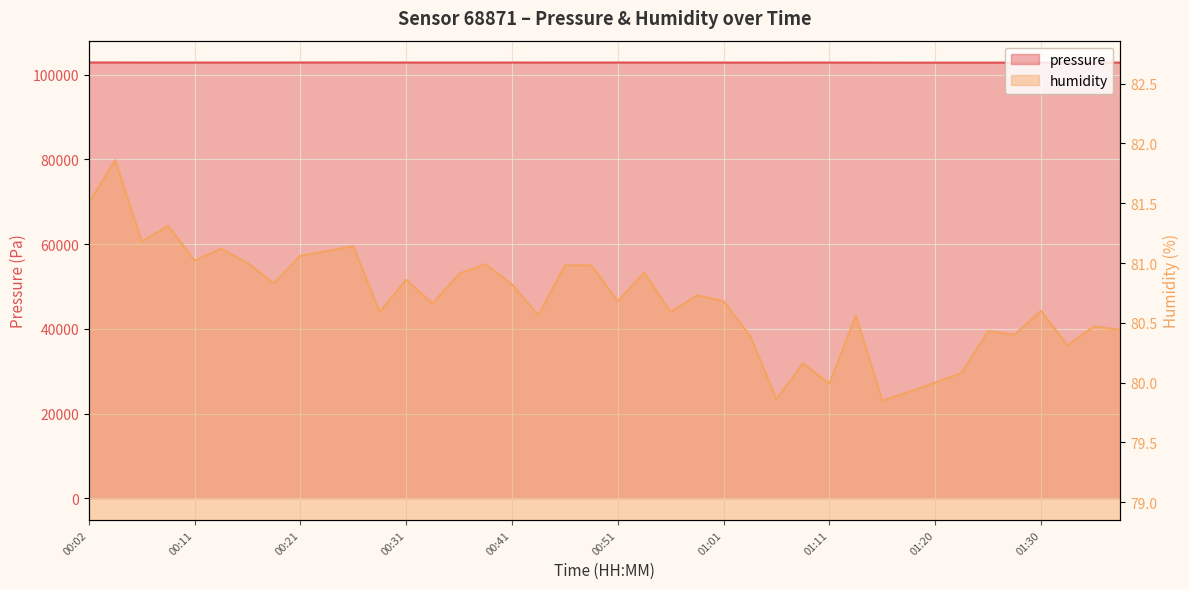

Rank the series at 01:23 from lowest to highest value.

humidity, pressure